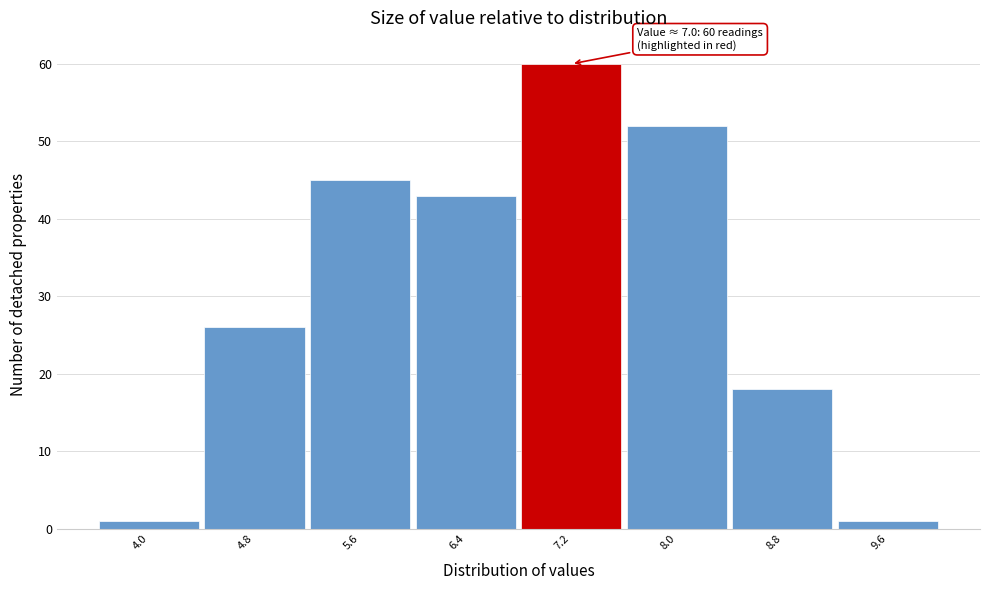

Over which range of the x-axis is the bar tallest?

6.8 to 7.6